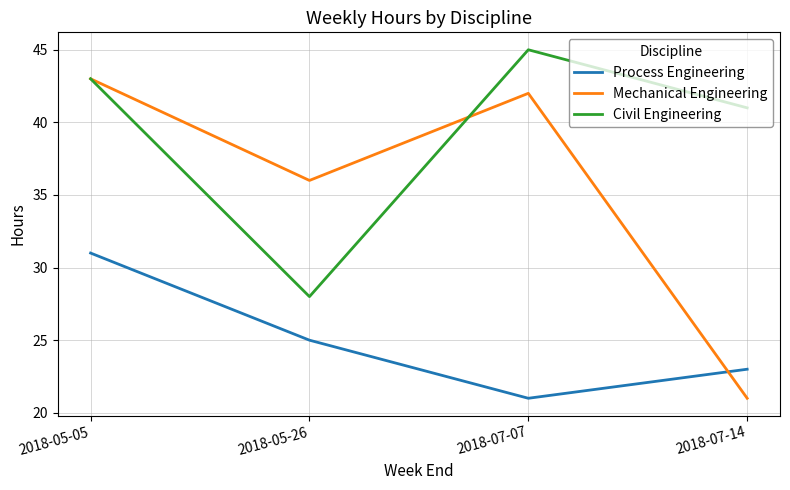

Read the Mechanical Engineering value at 2018-05-05.

43